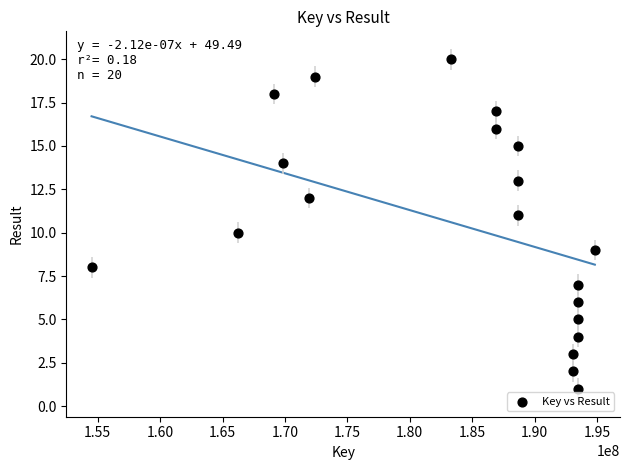

What is the range of Y values (max minus min)?

19